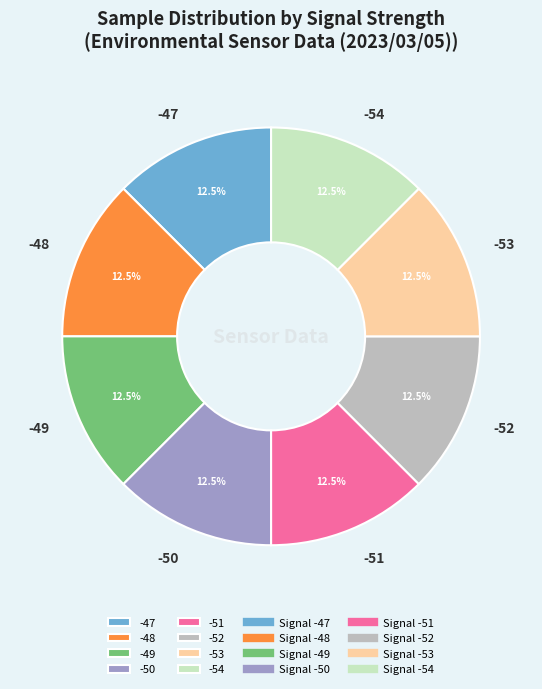

Is -50 the majority of the pie?

No